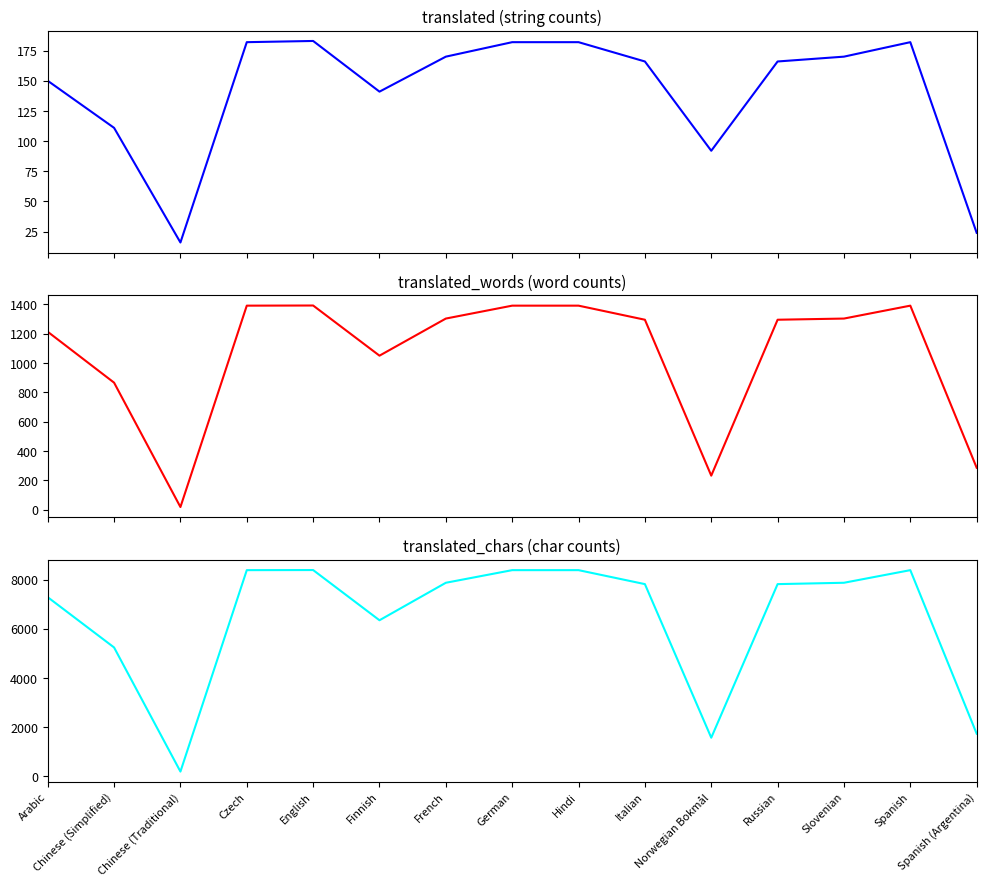

The value of translated_words at English is 453. True or false?

False